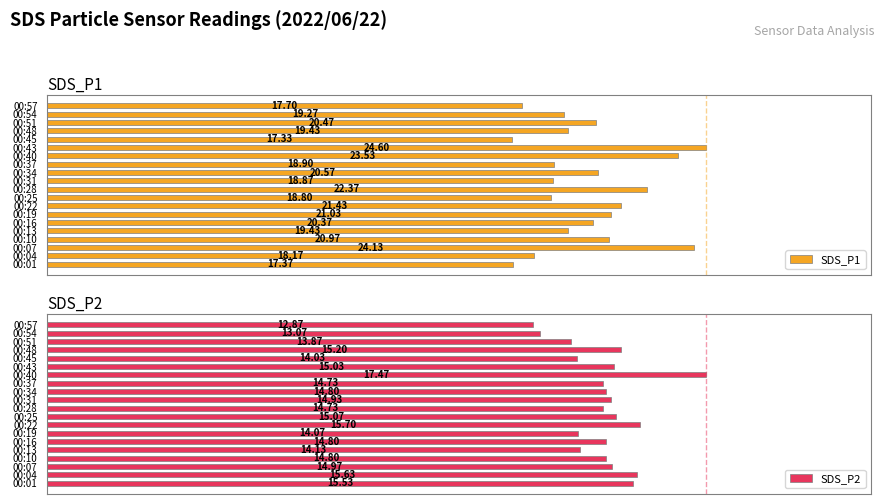

Which series has the largest range (max minus min)?

SDS_P1